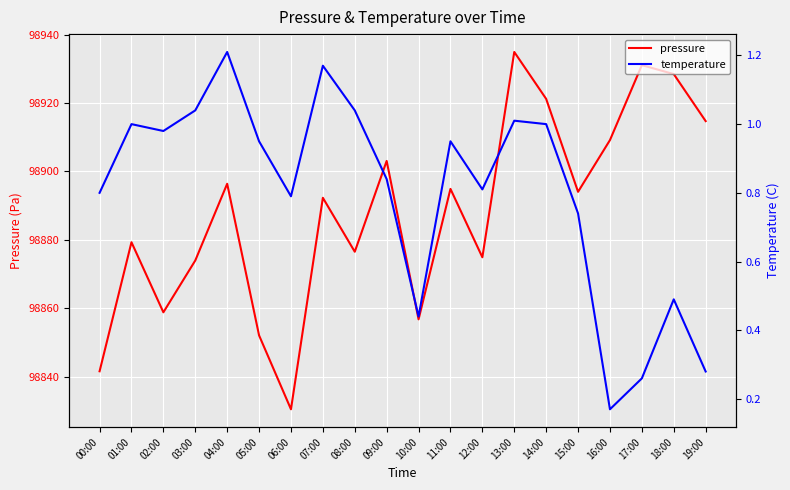

Which series changed the most between 00:00 and 02:00?

pressure